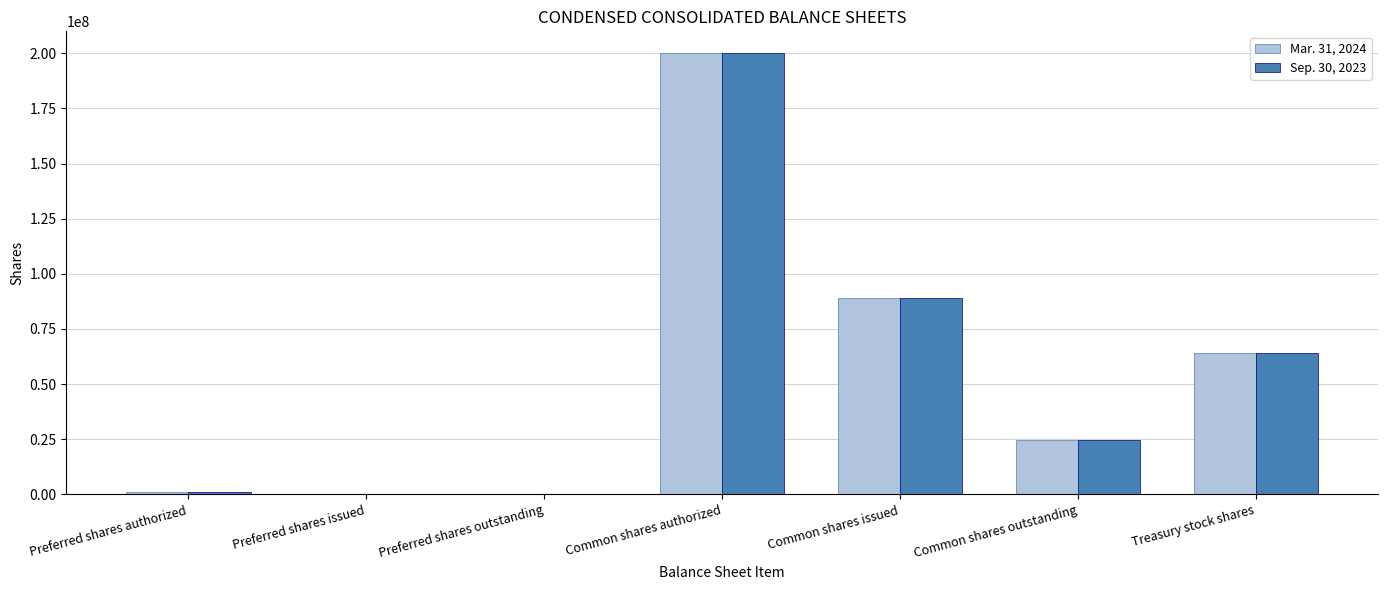

What is the maximum value shown in the chart?

200000000